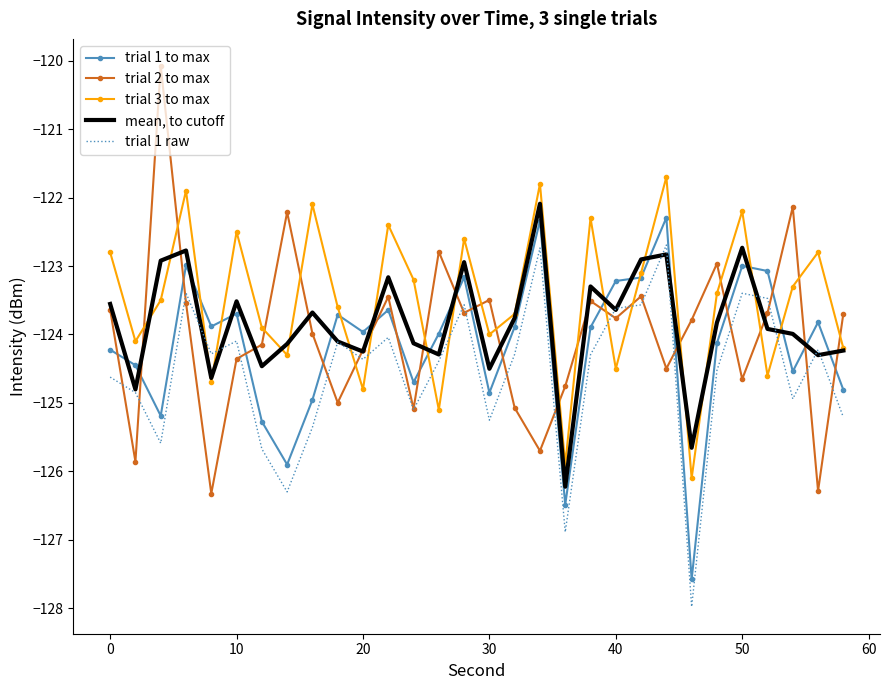

List the series in order of their peak value, lowest first.

trial 1 raw, trial 1 to max, mean, to cutoff, trial 3 to max, trial 2 to max